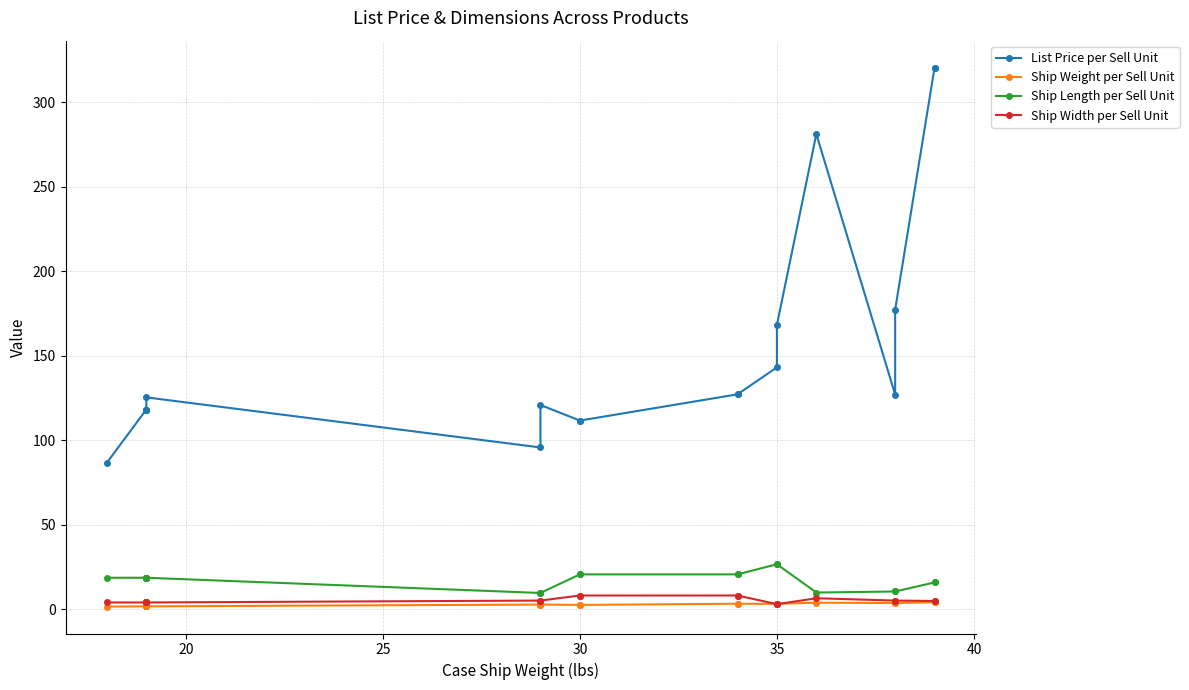

What is the difference between the second highest and minimum values in the Ship Weight per Sell Unit series?

2.5